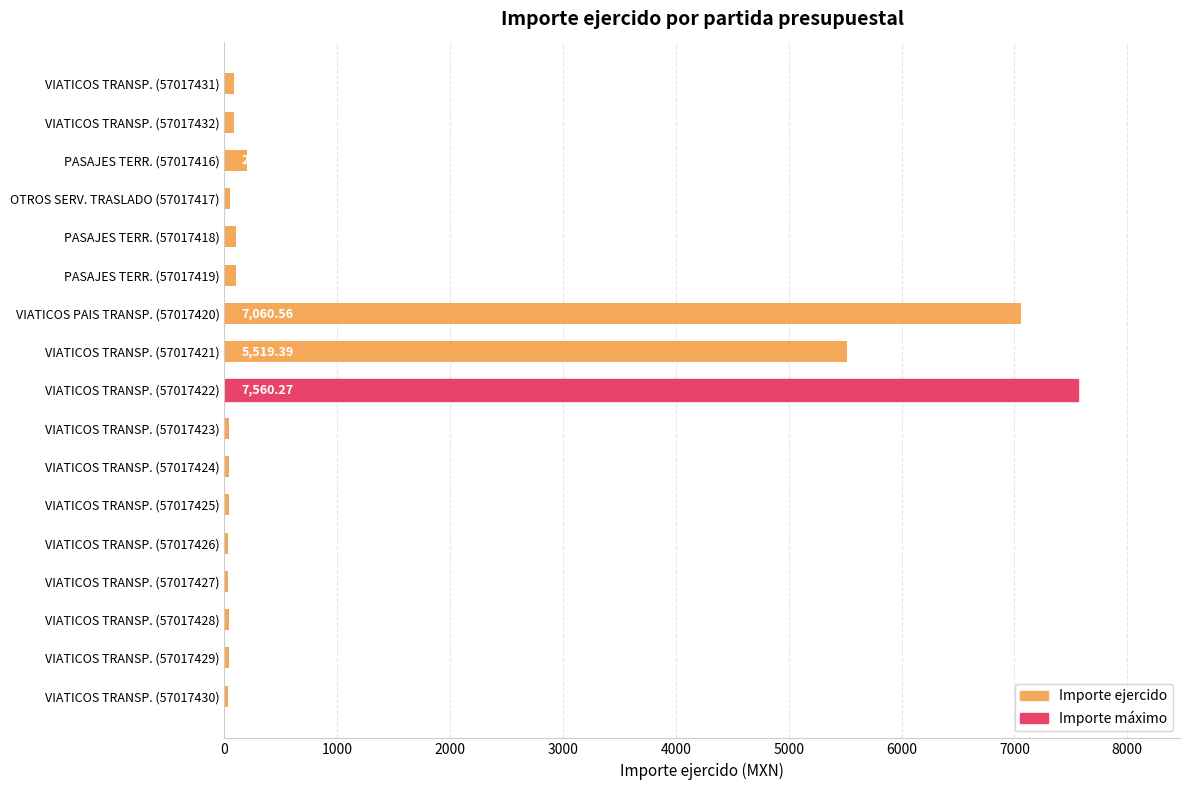

What is the ratio of the value at VIATICOS TRANSP. (57017429) to the value at PASAJES TERR. (57017418)?

0.4